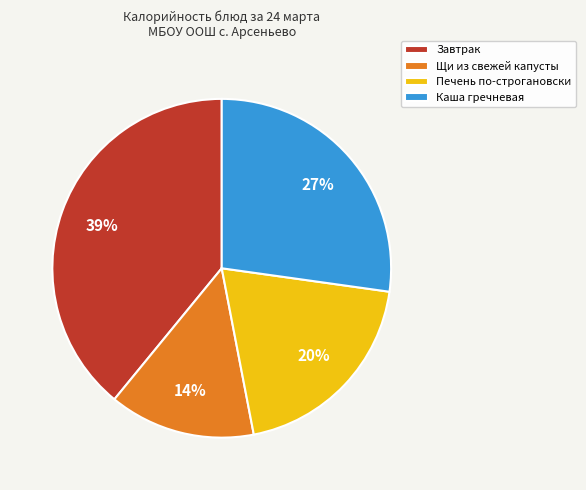

To the nearest percent, what is the combined percentage of Щи из свежей капусты and Каша гречневая?

41%